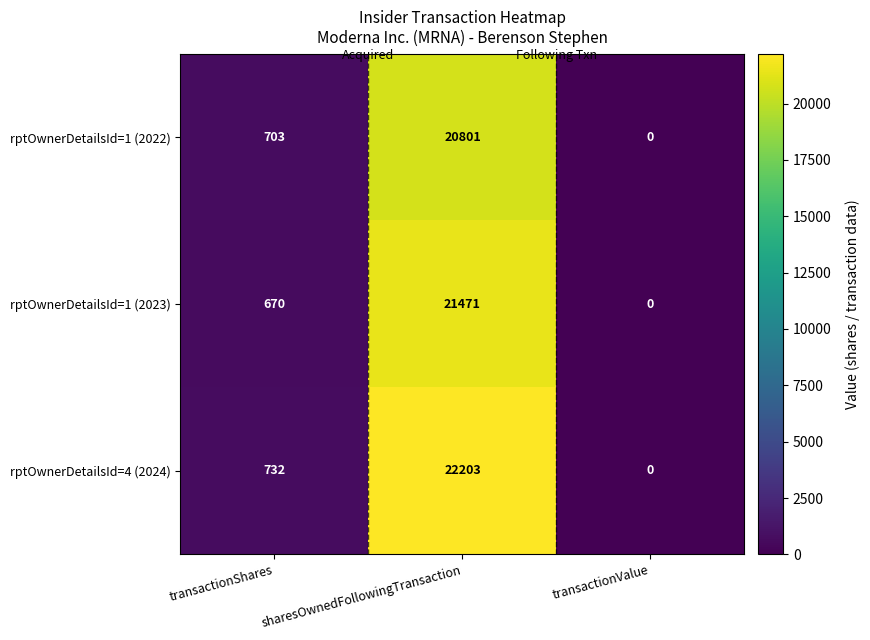

Which series has the largest total across all categories?

rptOwnerDetailsId=4 (2024)